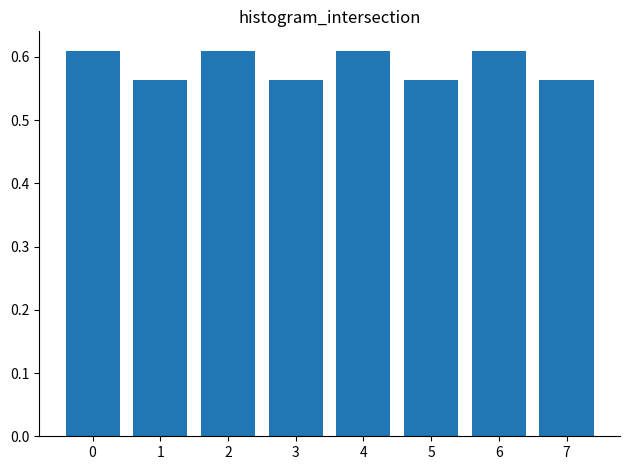

Is it true that the value at 2 is 0.2?

False